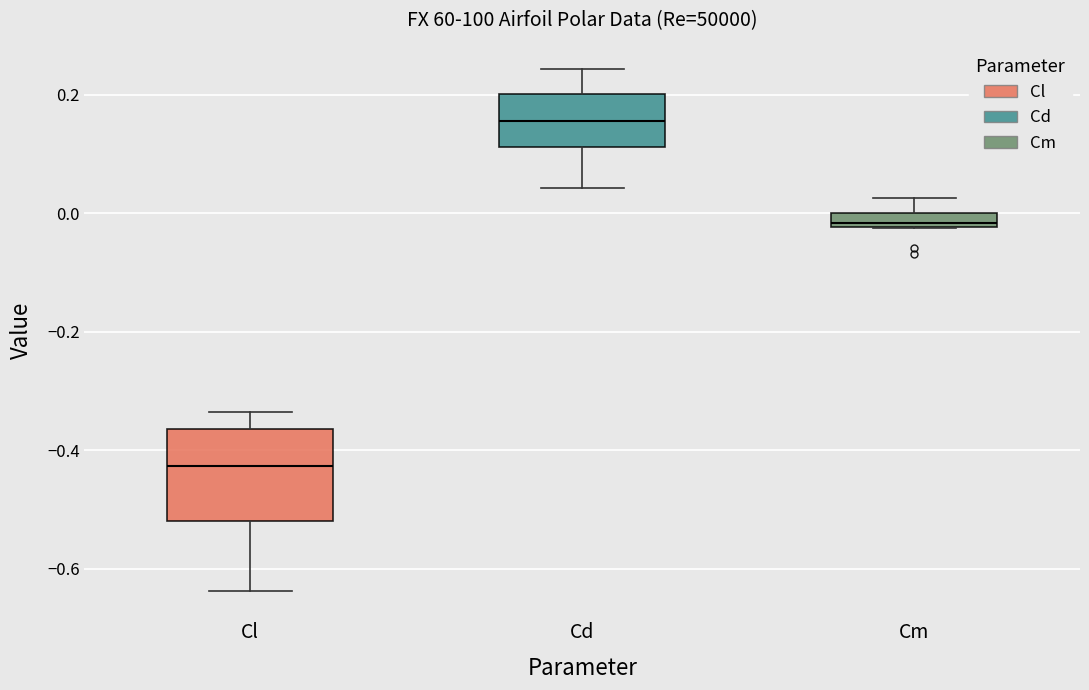

Where does the lower whisker of the box for Cd end on the y-axis? The values are not printed on the chart, so give them approximately, as read against the axis.

0.04